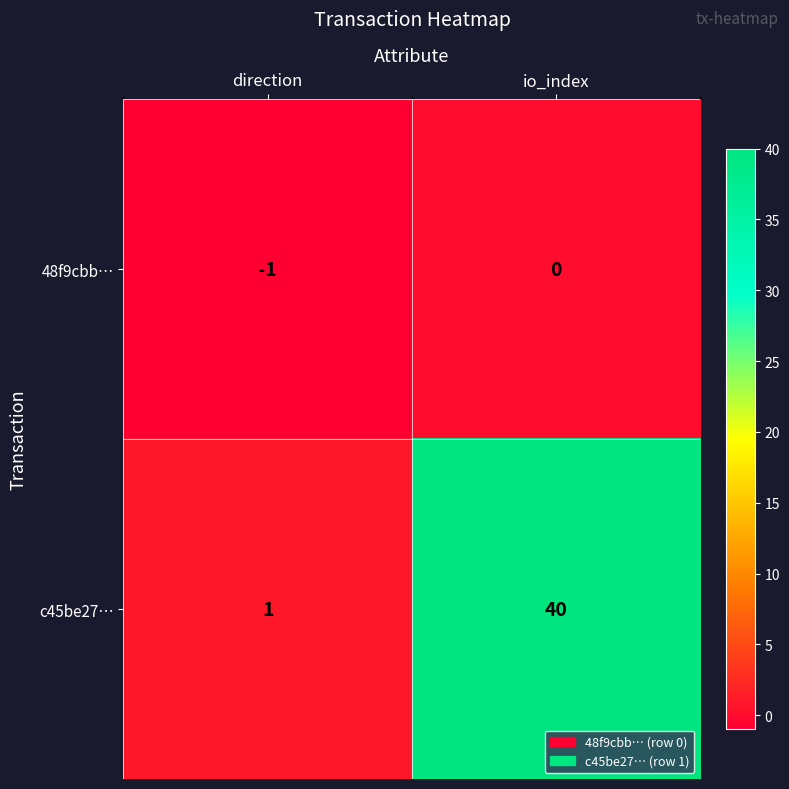

The c45be27… series shows 40 at io_index. True or false?

True